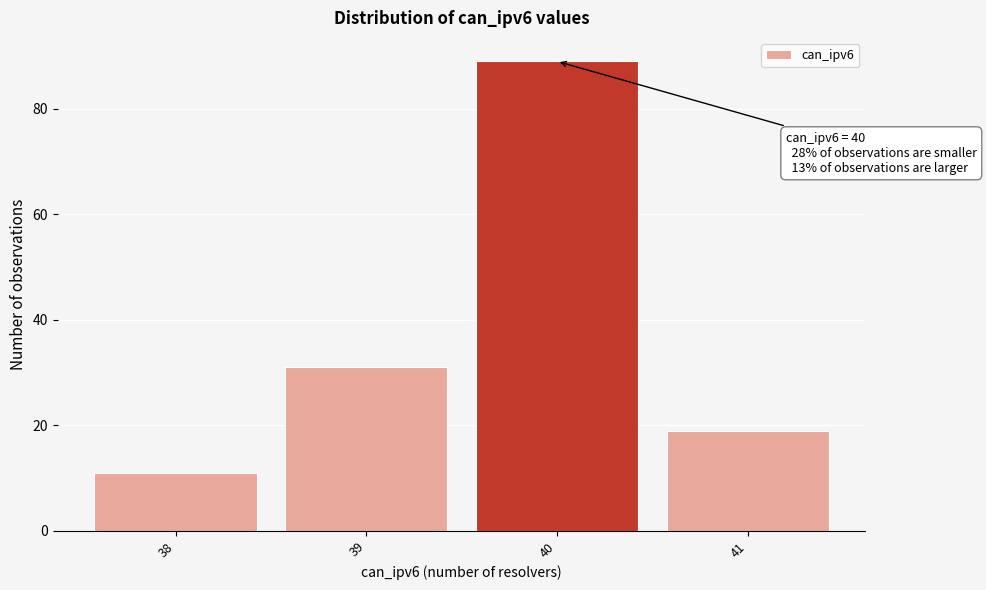

Which range on the x-axis has the tallest bar?

39.5 to 40.5